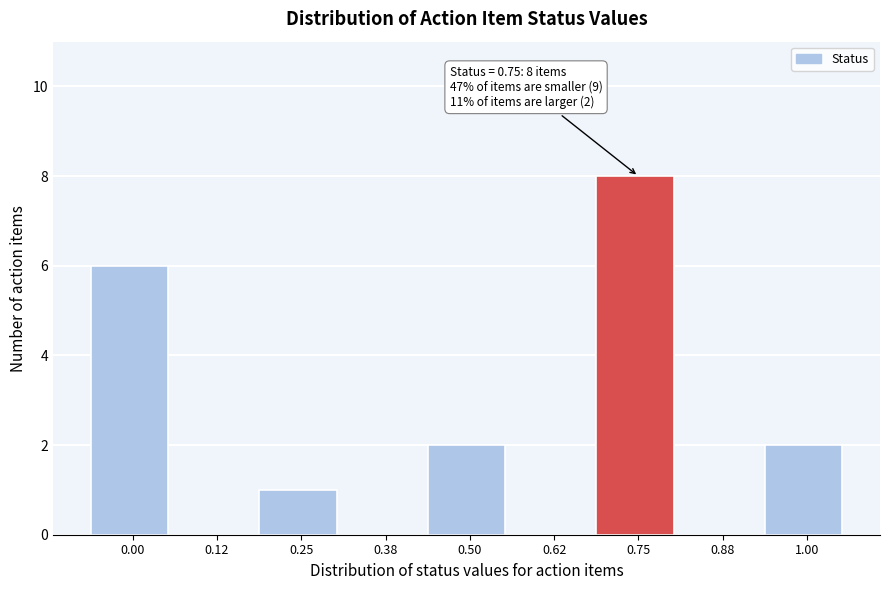

Reading left to right, list all the values displayed in this chart.

0.00=6	0.12=0	0.25=1	0.38=0	0.50=2	0.62=0	0.75=8	0.88=0	1.00=2